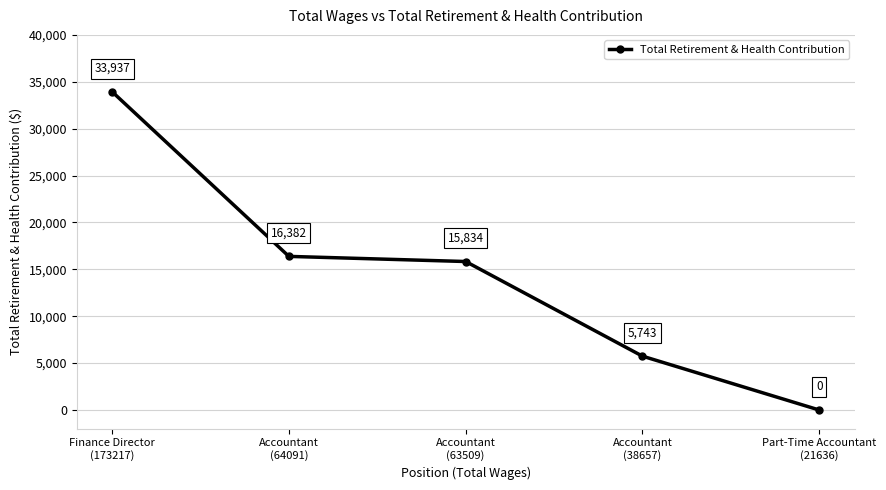

What is the label of the 2nd point from the left?

Accountant
(64091)